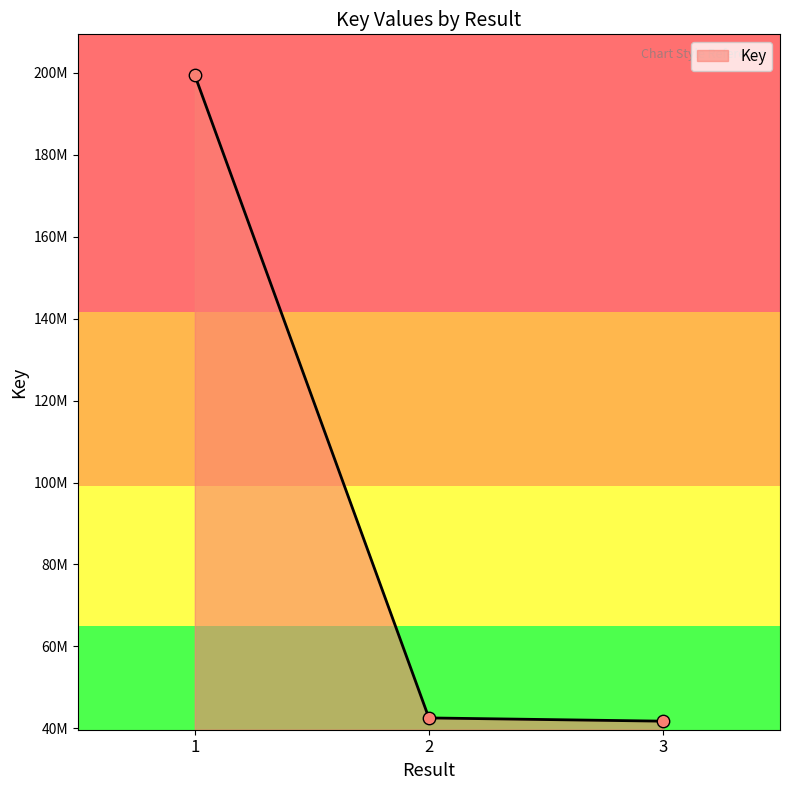

What is the change in value from 1 to 3?

-157709872